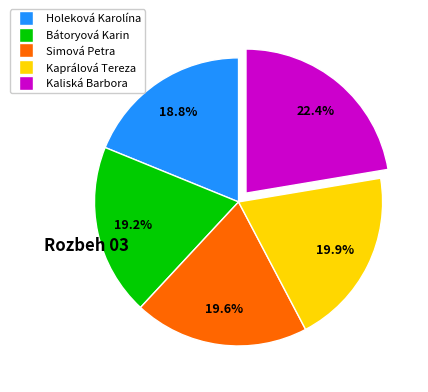

To the nearest percent, what is the combined percentage of Bátoryová Karin and Simová Petra?

39%